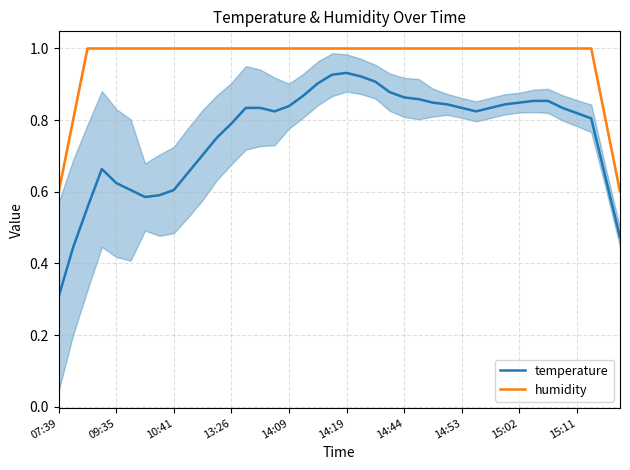

At which label is temperature closest to 0?

07:39